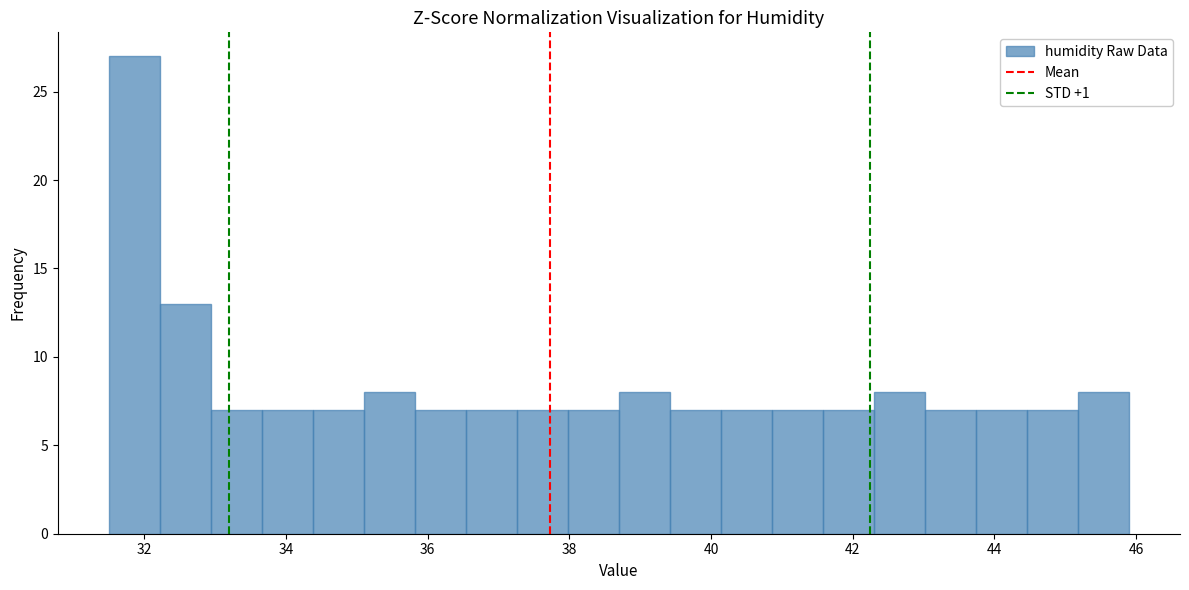

Read against the x-axis, roughly where is the centre of the tallest bar?

31.8